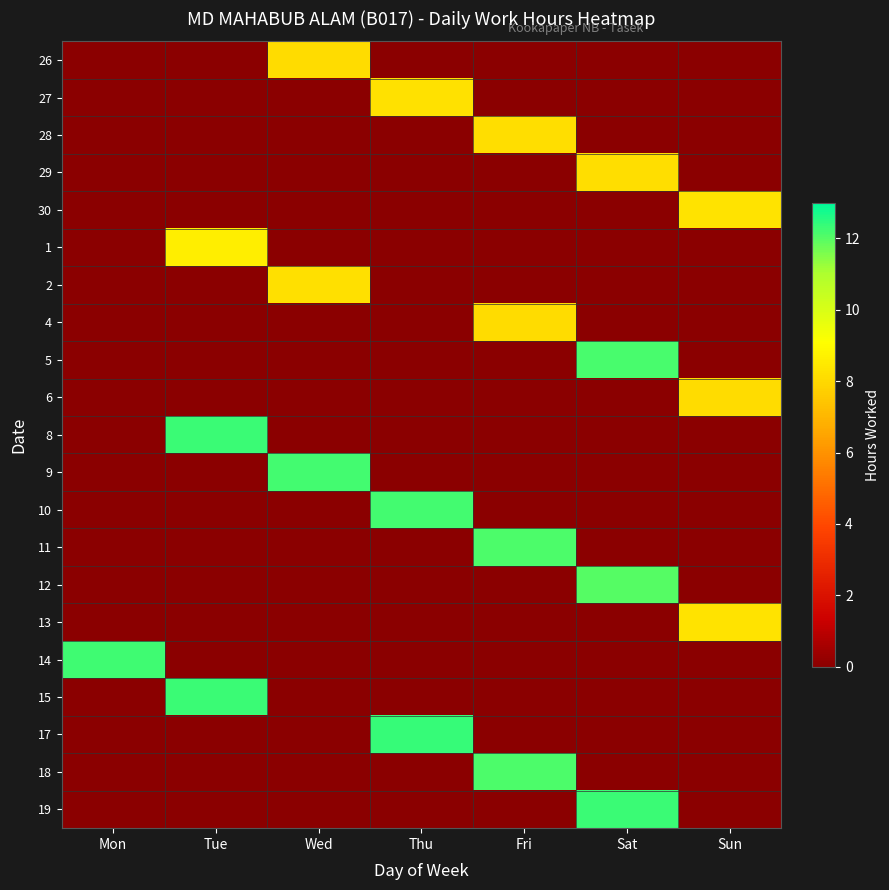

What is the total value across all series at Wed?

28.5